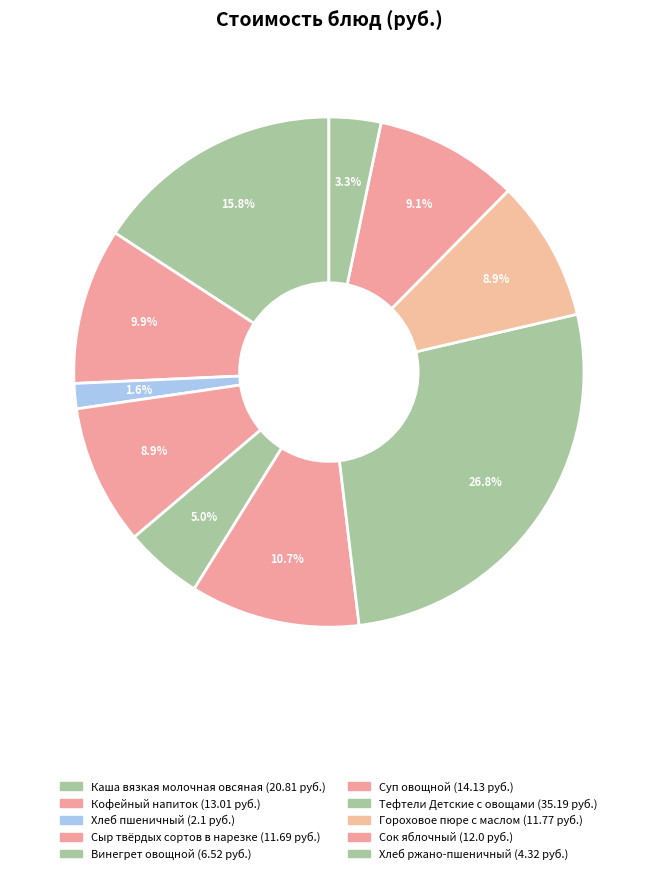

Is there any slice that represents more than half of the pie?

No